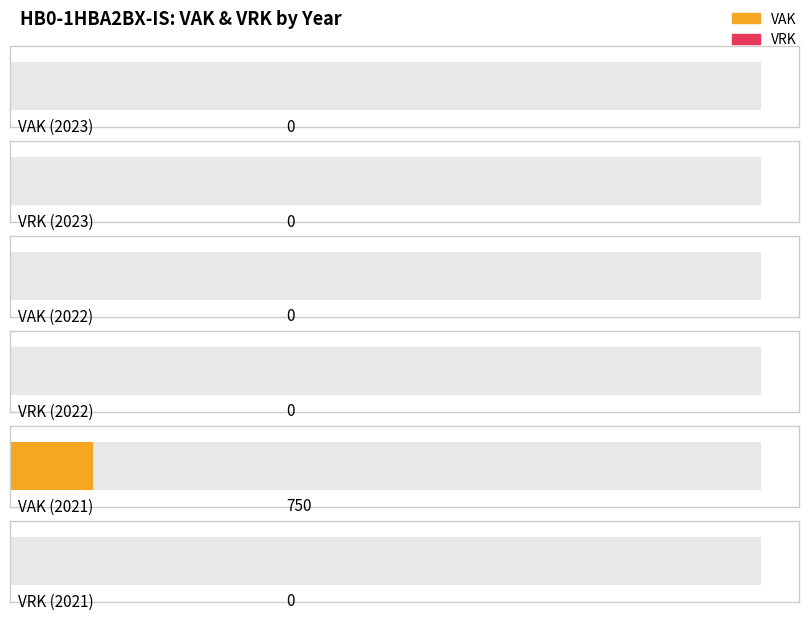

What are all the series names shown in the legend?

VAK, VRK